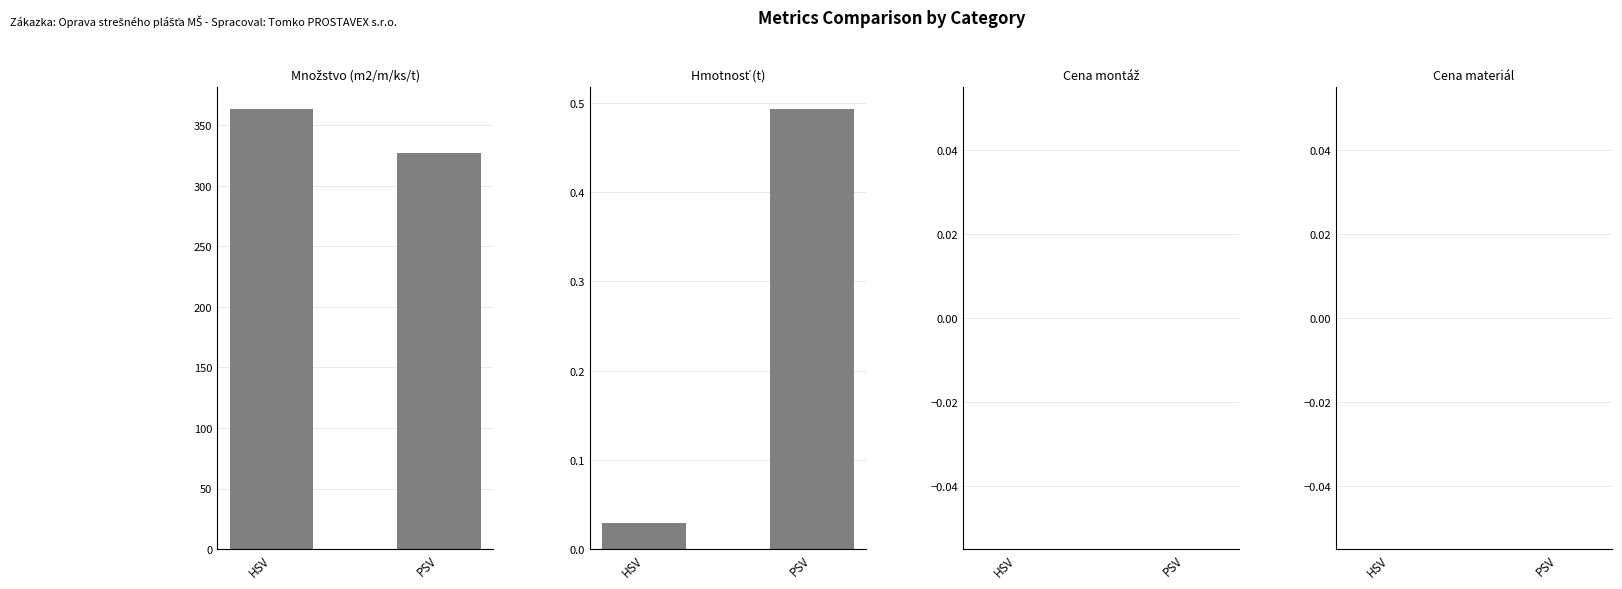

At which label does Hmotnosť (t) reach its minimum?

HSV